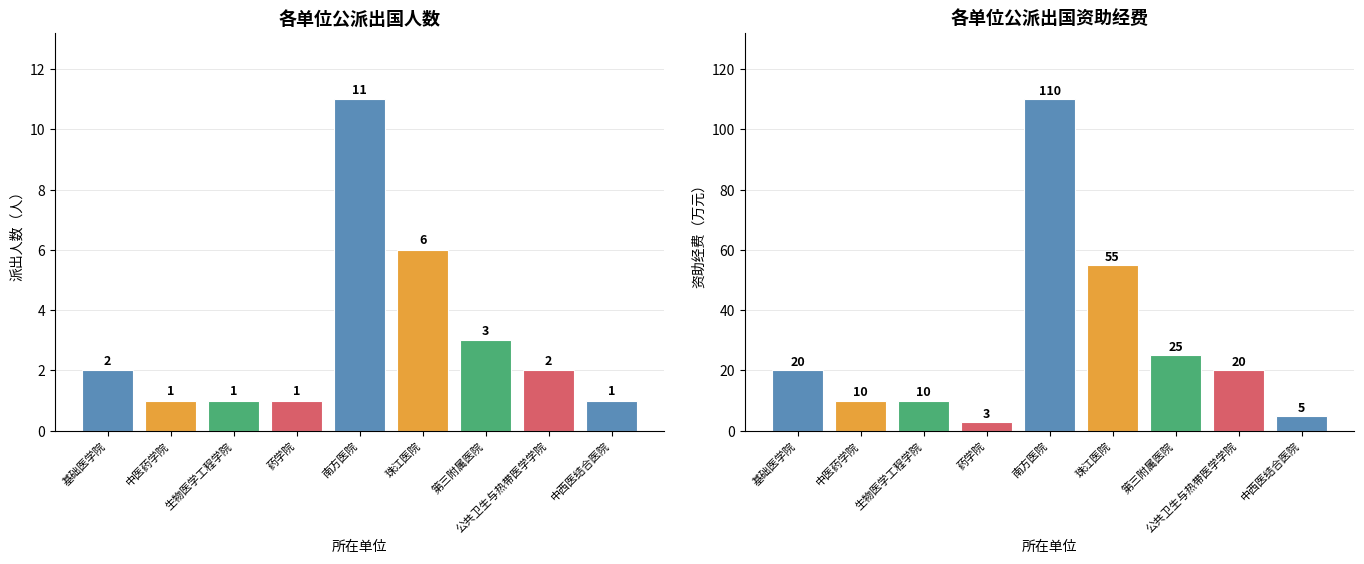

What is the difference between the second highest and second lowest values in the 资助经费 series?

50